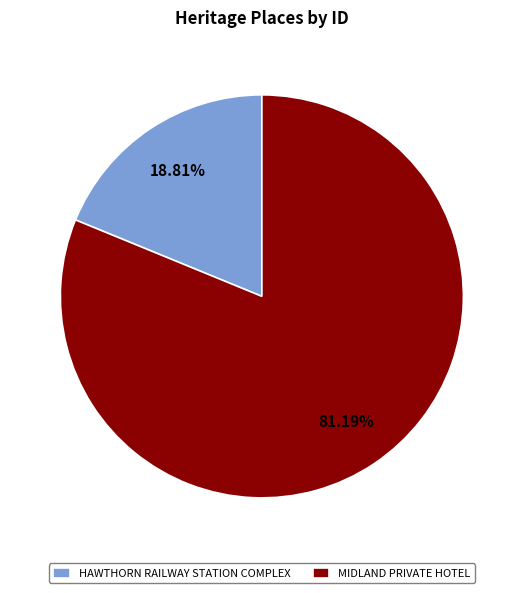

Which slice represents more than half of the pie?

MIDLAND PRIVATE HOTEL